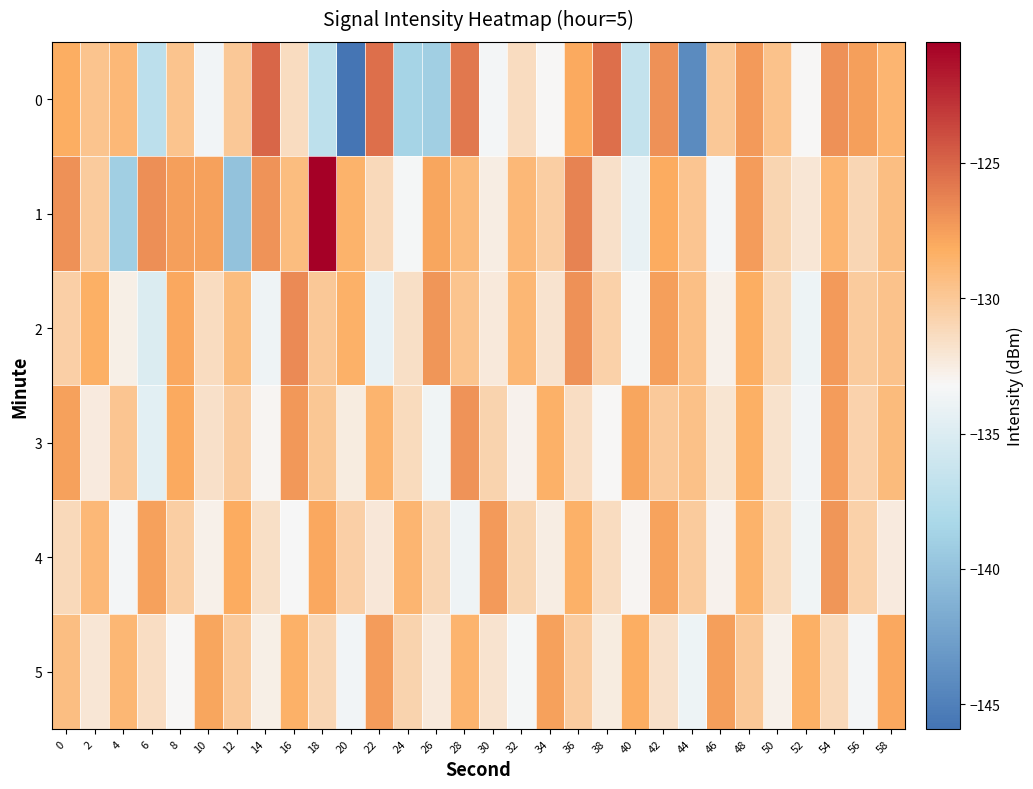

List the series in order of their peak value, highest first.

1, 0, 2, 3, 4, 5